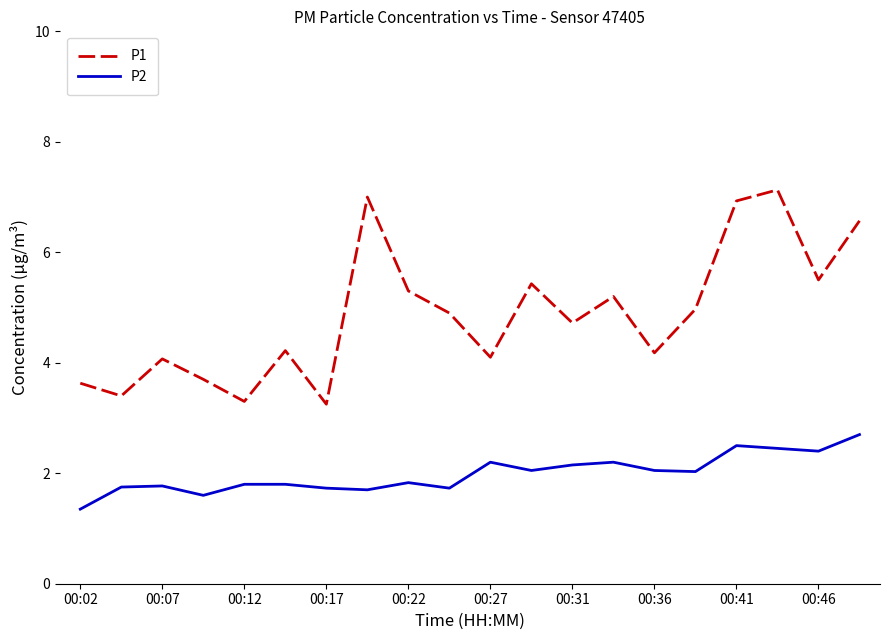

What are all the series names shown in the legend?

P1, P2